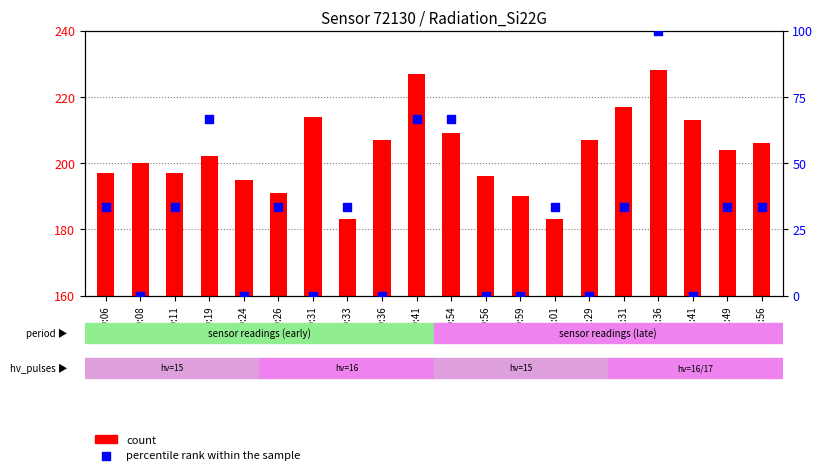

Which series reaches the maximum Y coordinate?

count